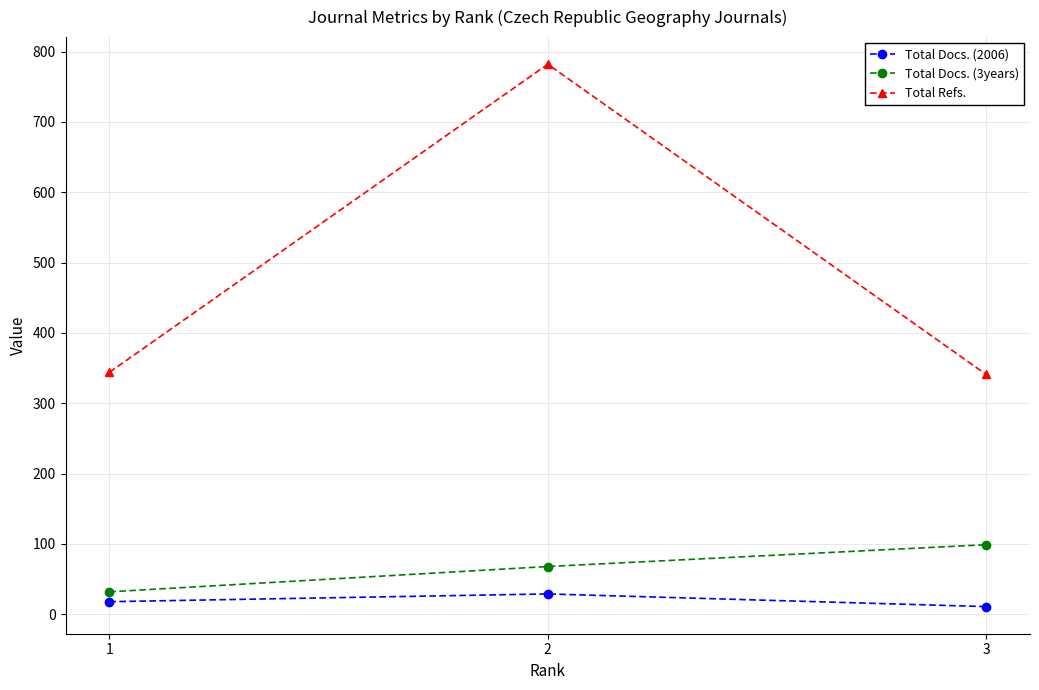

What is the sum of all Total Docs. (2006) values?

58